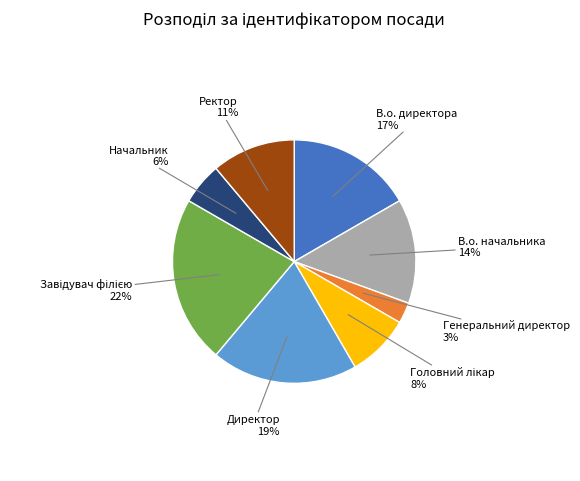

To the nearest percent, what is the average slice percentage?

12%